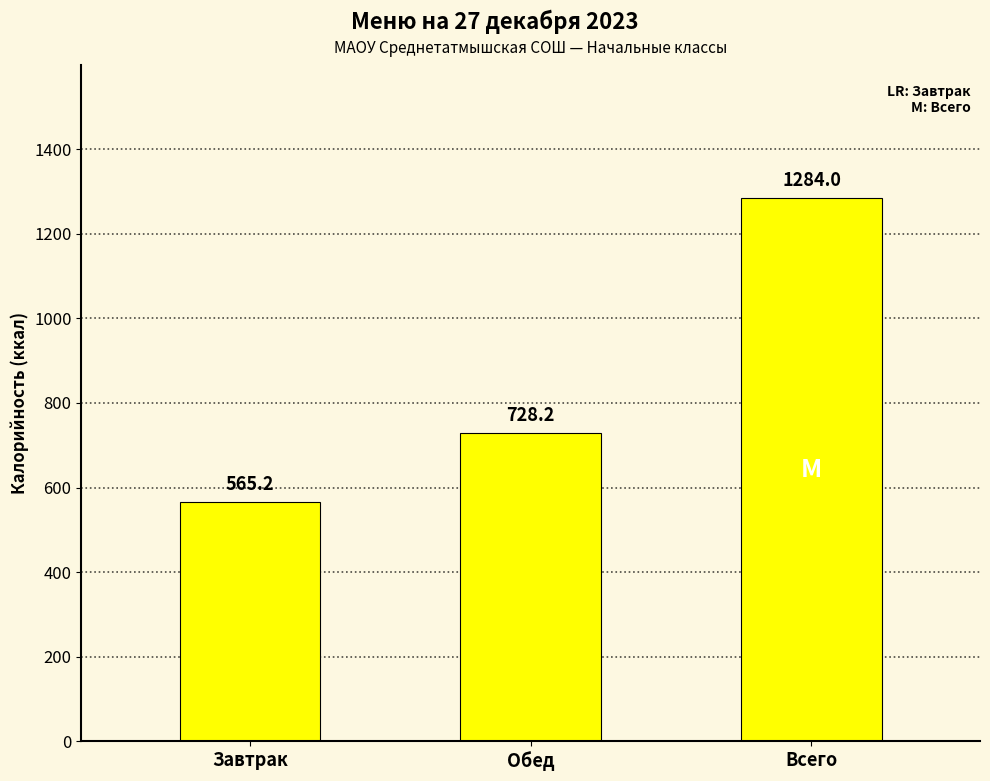

Between Обед and Завтрак, which is larger?

Обед